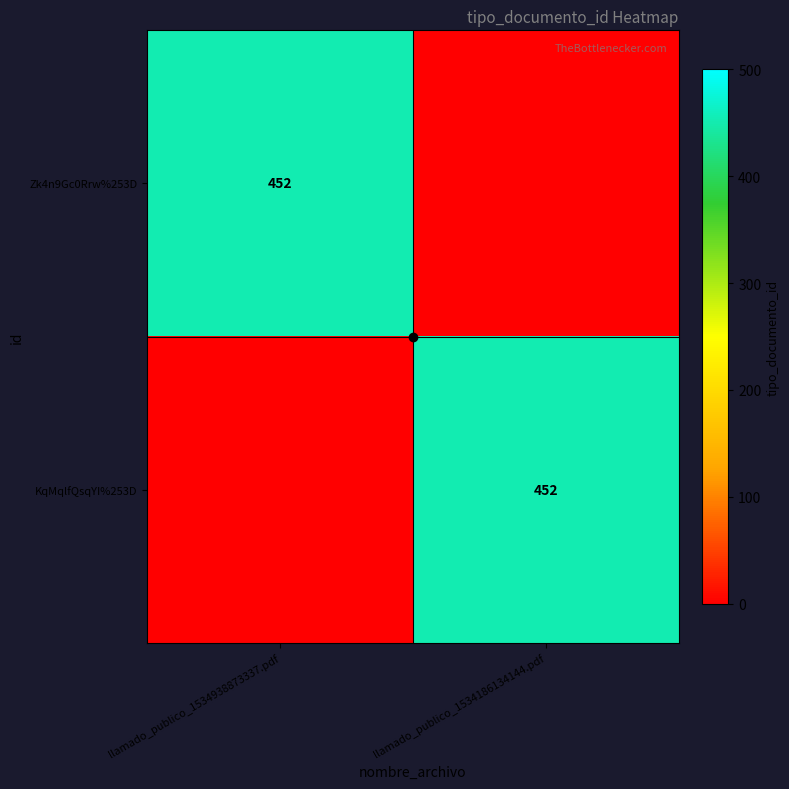

True or false: KqMqlfQsqYI%253D has a value of 221 at llamado_publico_1534186134144.pdf.

False